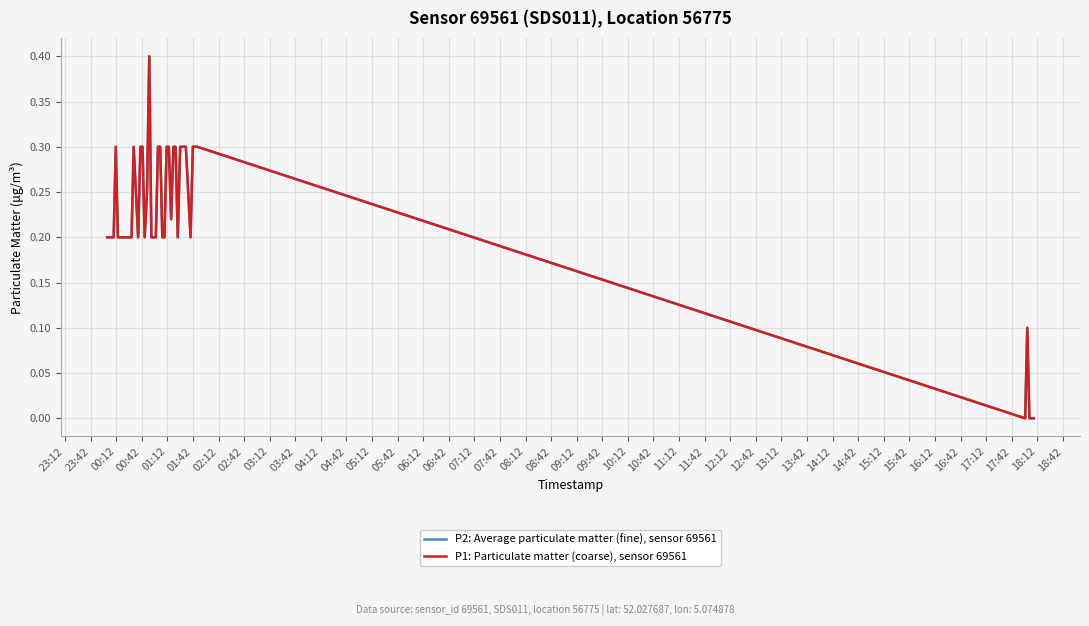

Is this an area chart (filled region under the line)?

No